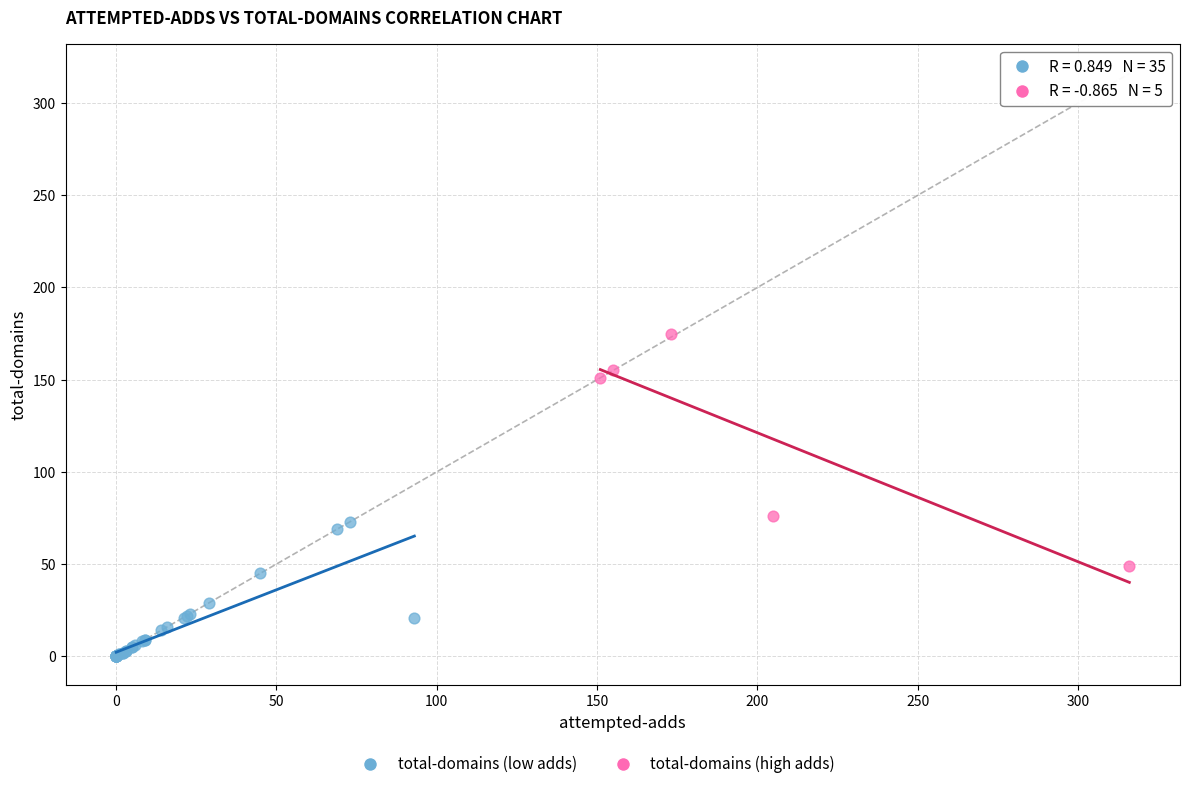

Which series reaches the minimum Y coordinate?

total-domains (low adds)